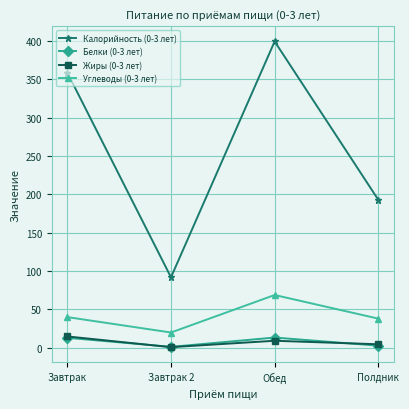

Rank the series at Обед from lowest to highest value.

Жиры (0-3 лет), Белки (0-3 лет), Углеводы (0-3 лет), Калорийность (0-3 лет)